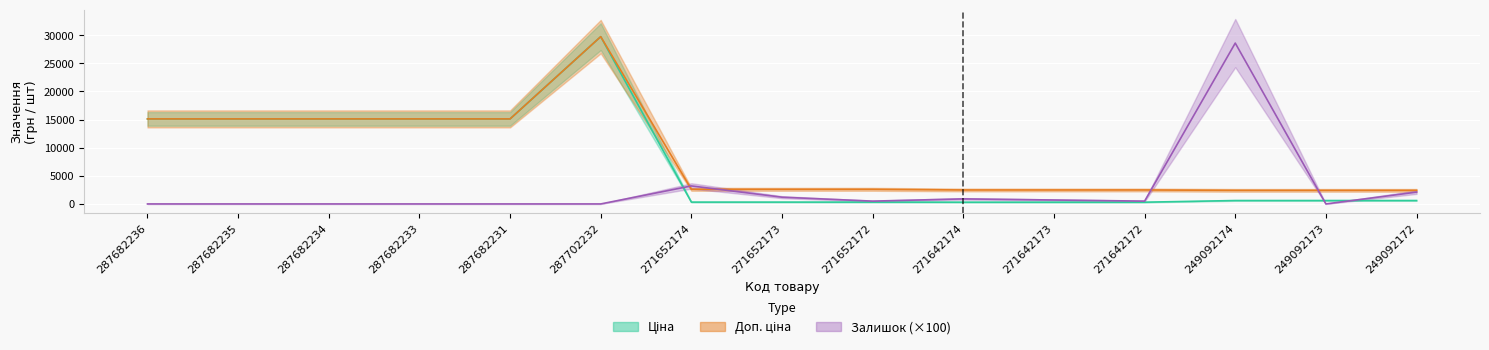

Where is the first local maximum for Доп. ціна?

287702232